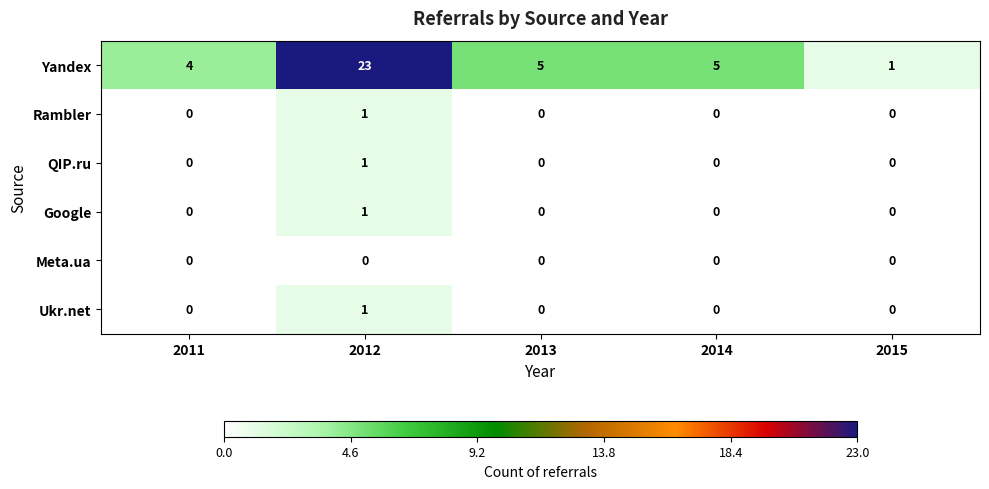

The value of Meta.ua at 2014 is 0. True or false?

True